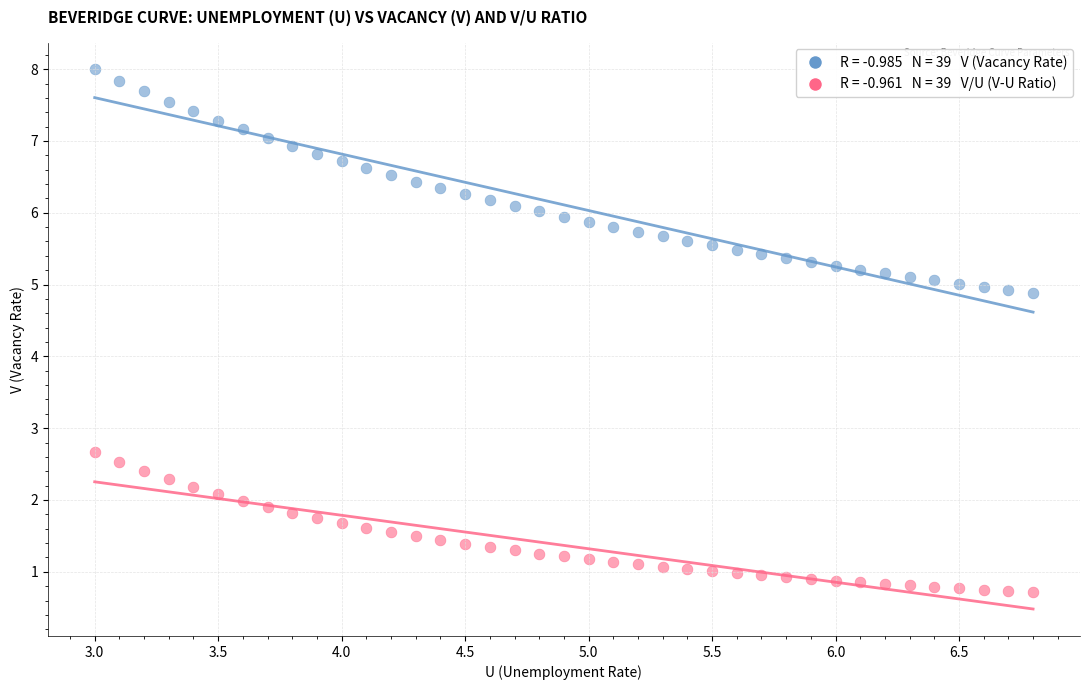

Across all data points, what is the range of X values (max minus min)?

3.8